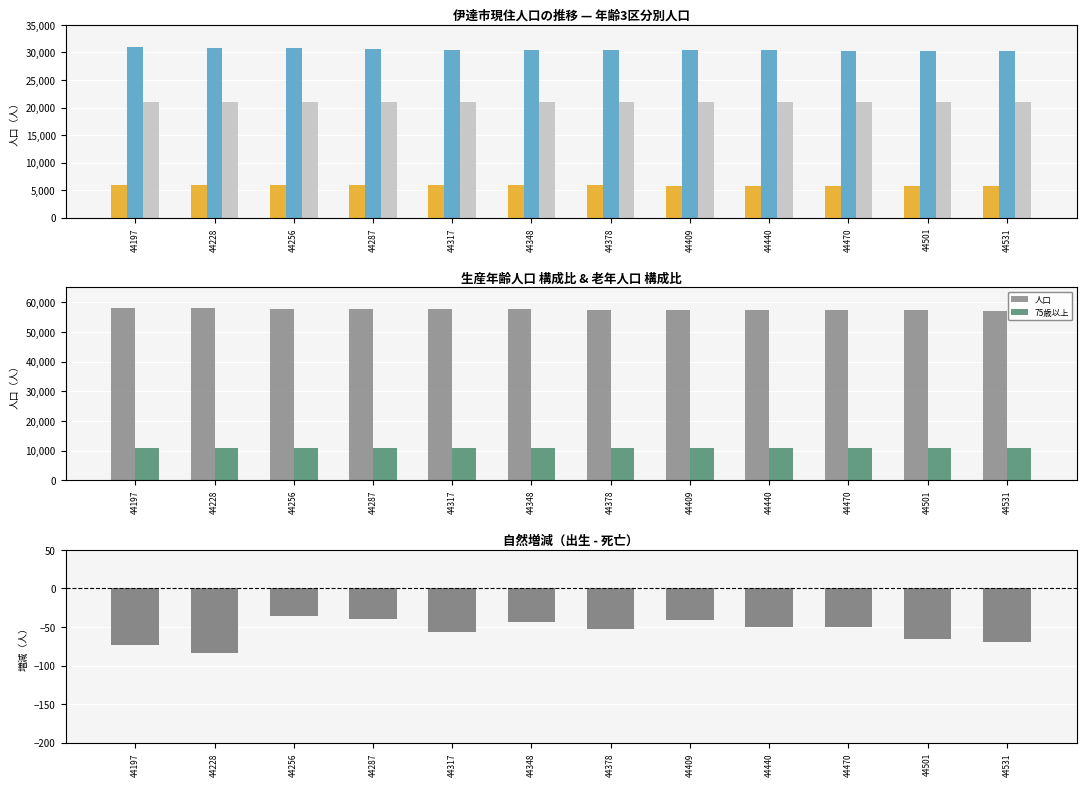

Which series has the largest range (max minus min)?

人口